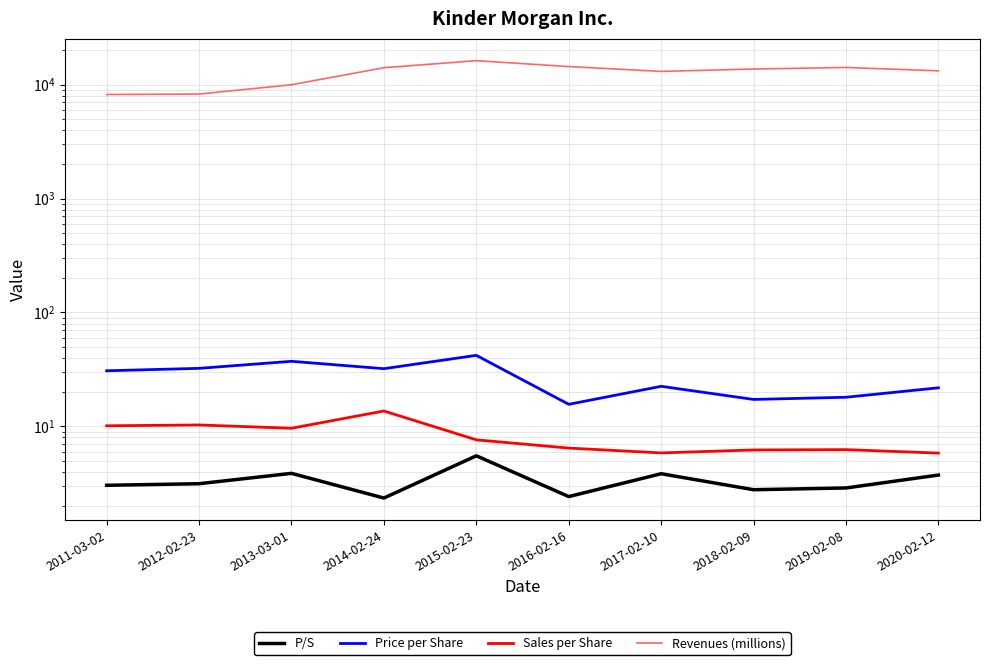

Reading right to left, extract all data points from this chart.

P/S: 2020-02-12=3.7	2019-02-08=2.9	2018-02-09=2.8	2017-02-10=3.8	2016-02-16=2.4	2015-02-23=5.5	2014-02-24=2.4	2013-03-01=3.9	2012-02-23=3.1	2011-03-02=3.0
Price per Share: 2020-02-12=21.8	2019-02-08=18.0	2018-02-09=17.2	2017-02-10=22.5	2016-02-16=15.6	2015-02-23=42.0	2014-02-24=32.1	2013-03-01=37.3	2012-02-23=32.3	2011-03-02=30.8
Sales per Share: 2020-02-12=5.8	2019-02-08=6.2	2018-02-09=6.2	2017-02-10=5.8	2016-02-16=6.5	2015-02-23=7.6	2014-02-24=13.7	2013-03-01=9.6	2012-02-23=10.3	2011-03-02=10.1
Revenues (millions): 2020-02-12=13209.0	2019-02-08=14144.0	2018-02-09=13705.0	2017-02-10=13058.0	2016-02-16=14403.0	2015-02-23=16226.0	2014-02-24=14070.0	2013-03-01=9973.0	2012-02-23=8265.0	2011-03-02=8191.0